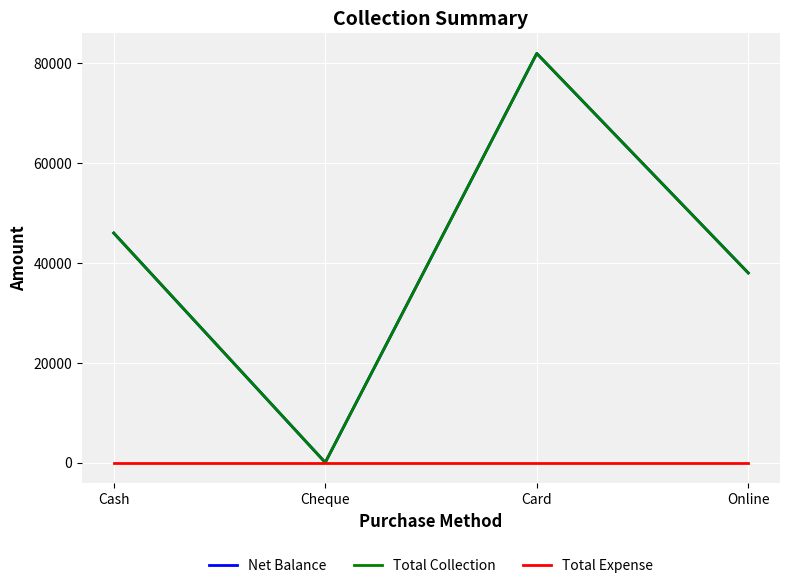

Reading left to right, transcribe all the data shown in this chart.

Net Balance: 46000	0	82000	38000
Total Collection: 46000	0	82000	38000
Total Expense: 0	0	0	0